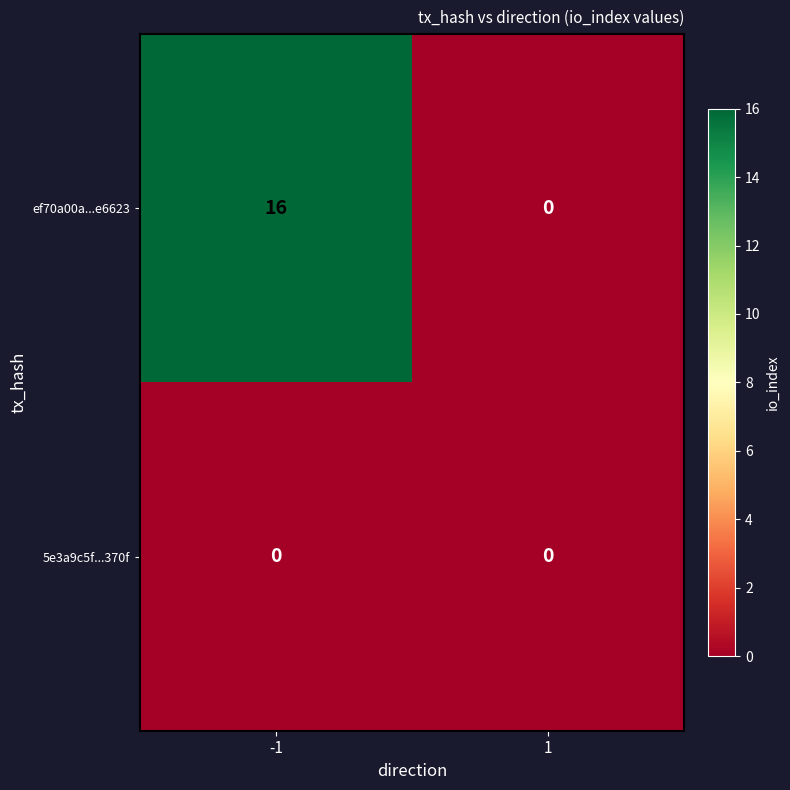

Is it true that 5e3a9c5f...370f equals 0 at -1?

True